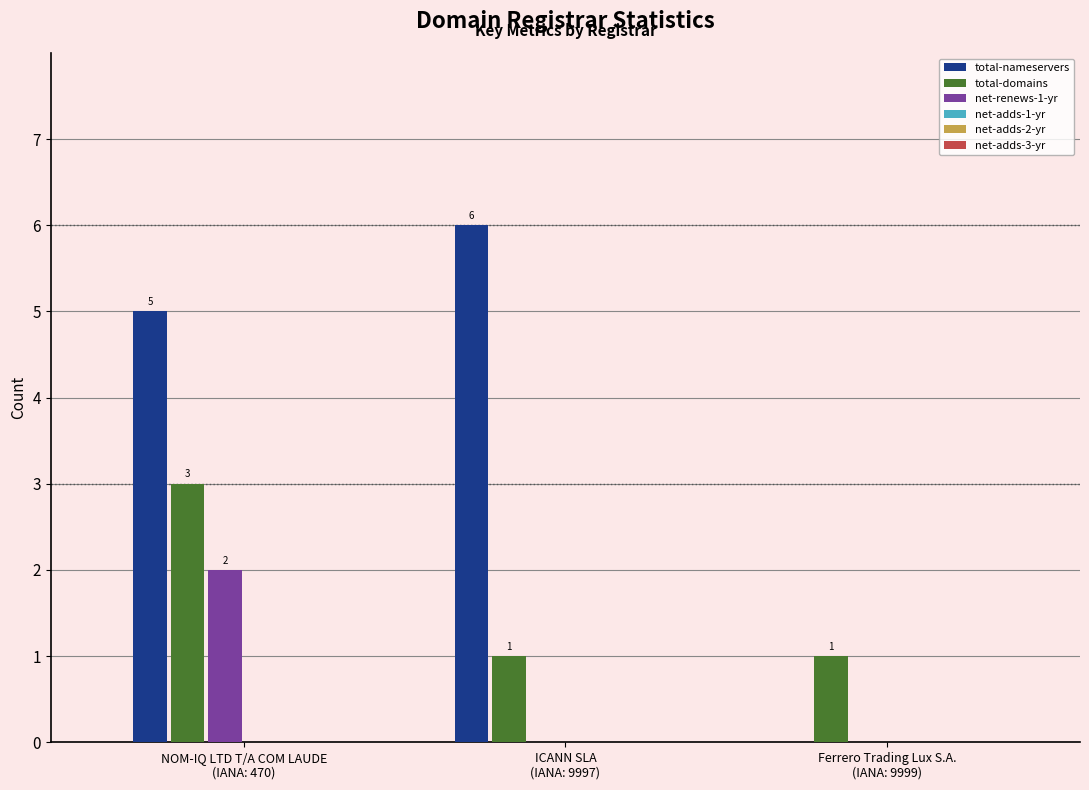

What is the greatest value displayed?

6